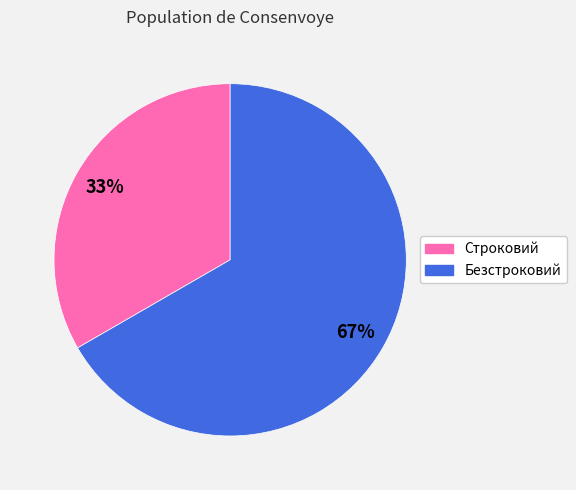

How many slices are in this pie chart?

2